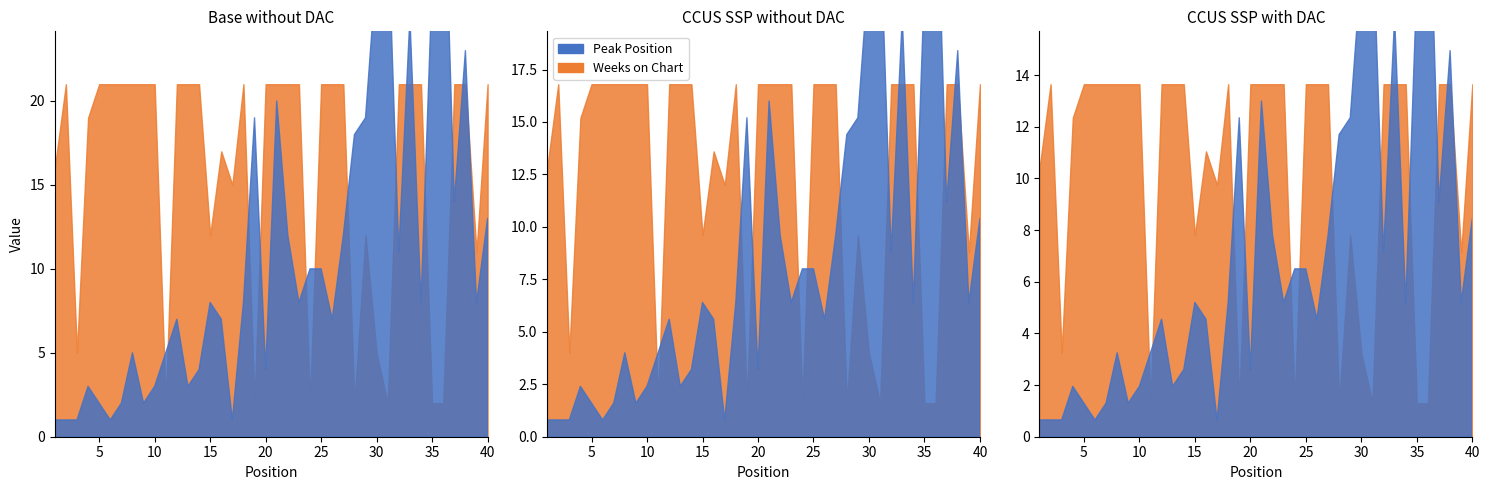

Does the chart have visible grid lines?

No